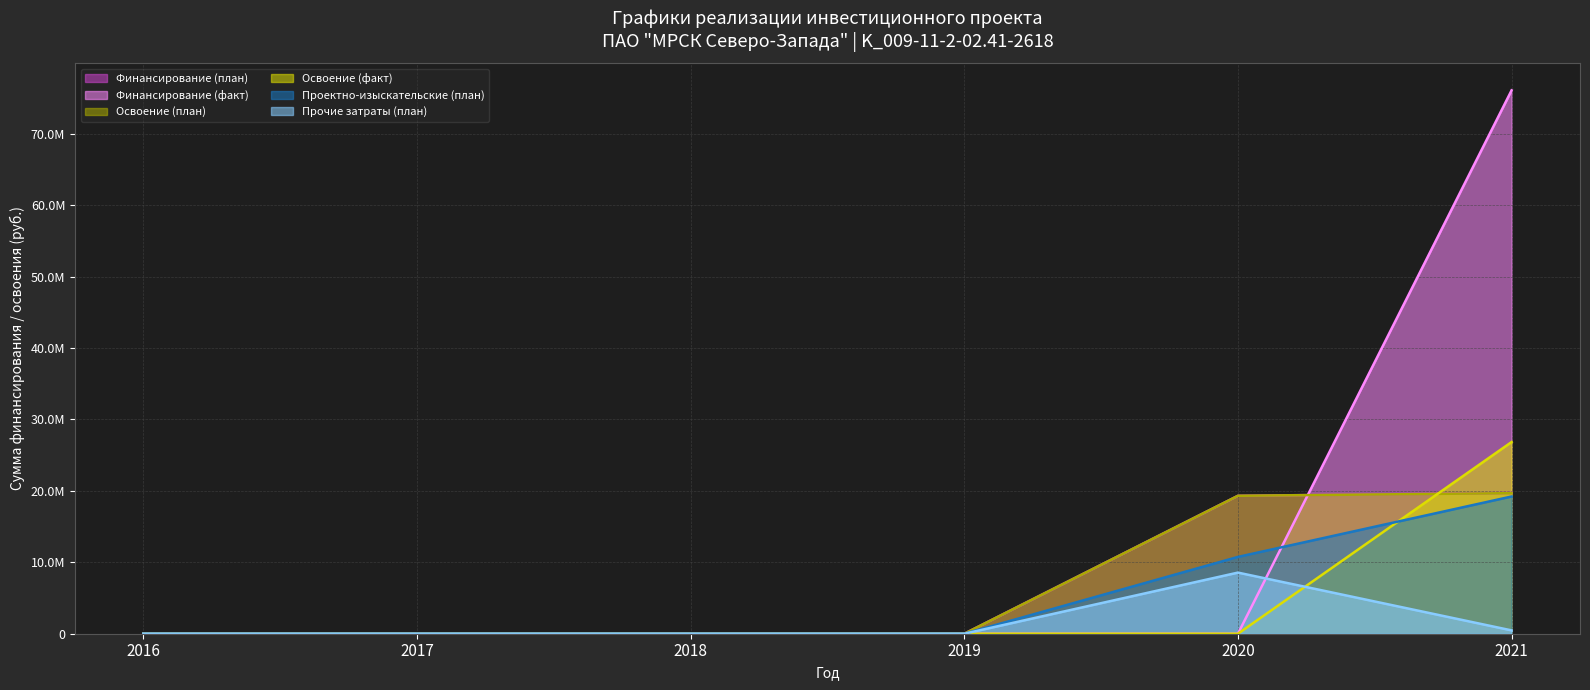

The Прочие затраты (план) series shows 0 at 2018. True or false?

True